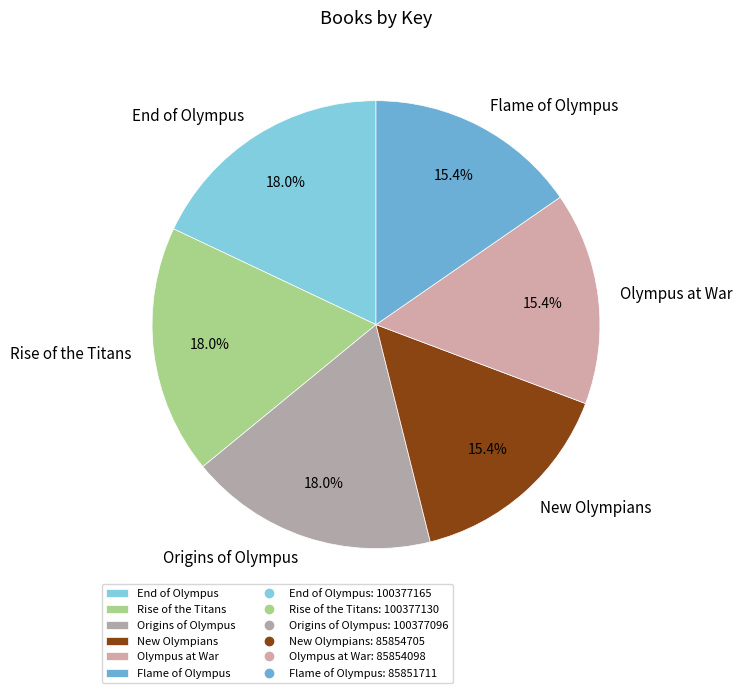

Does any single category account for the majority?

No